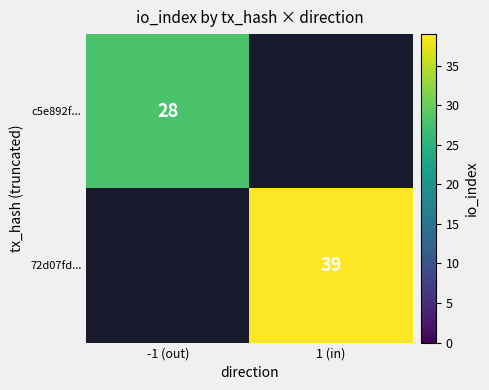

How many series are shown in this chart?

2